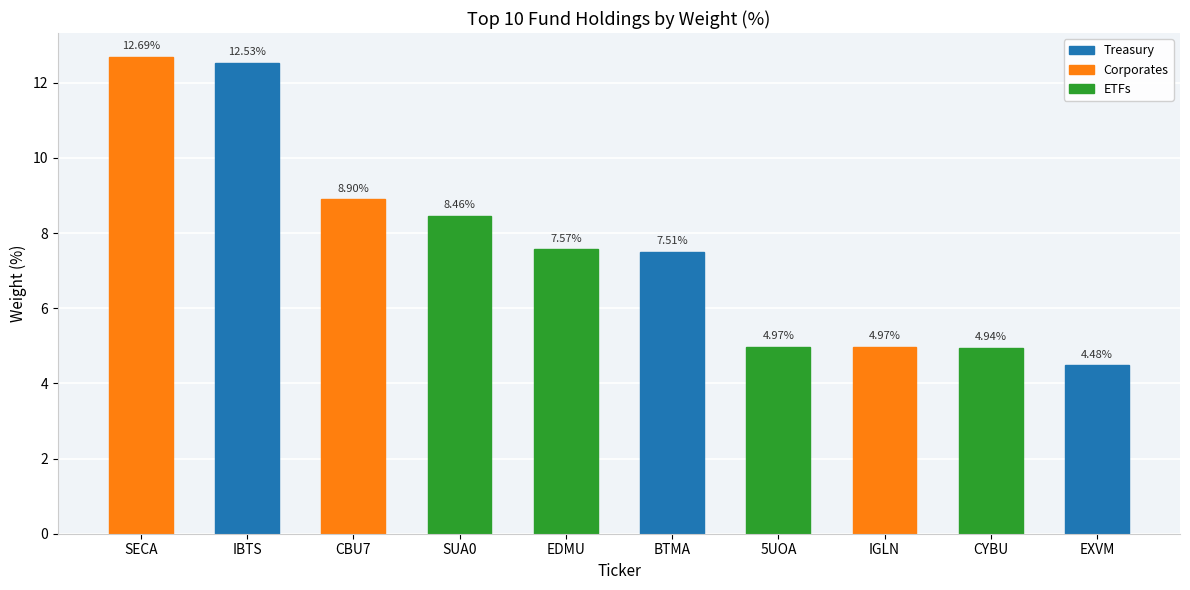

The chart shows a value of 12.5 at IBTS. True or false?

True